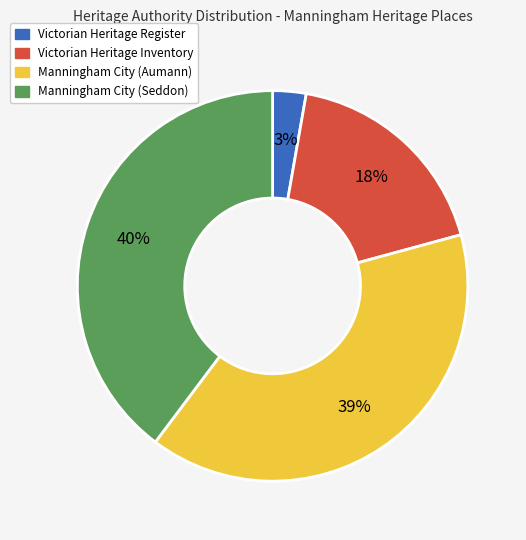

What is the smallest slice in the pie chart?

Victorian Heritage Register